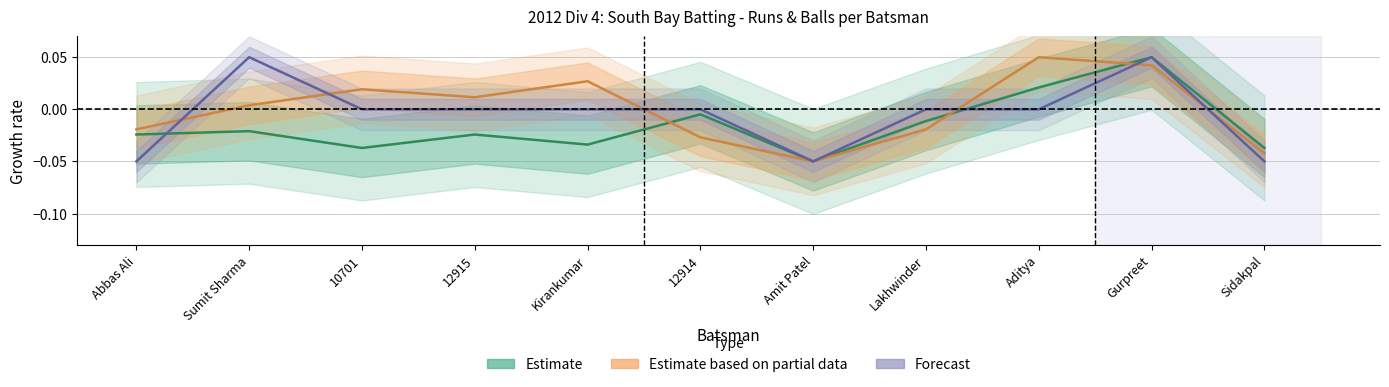

What is the label of the 7th point from the left?

Amit Patel